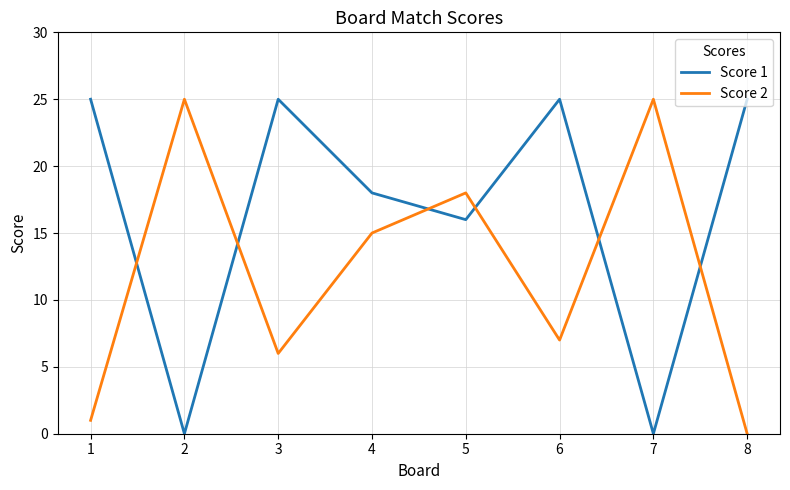

How many lines are shown in the chart?

2